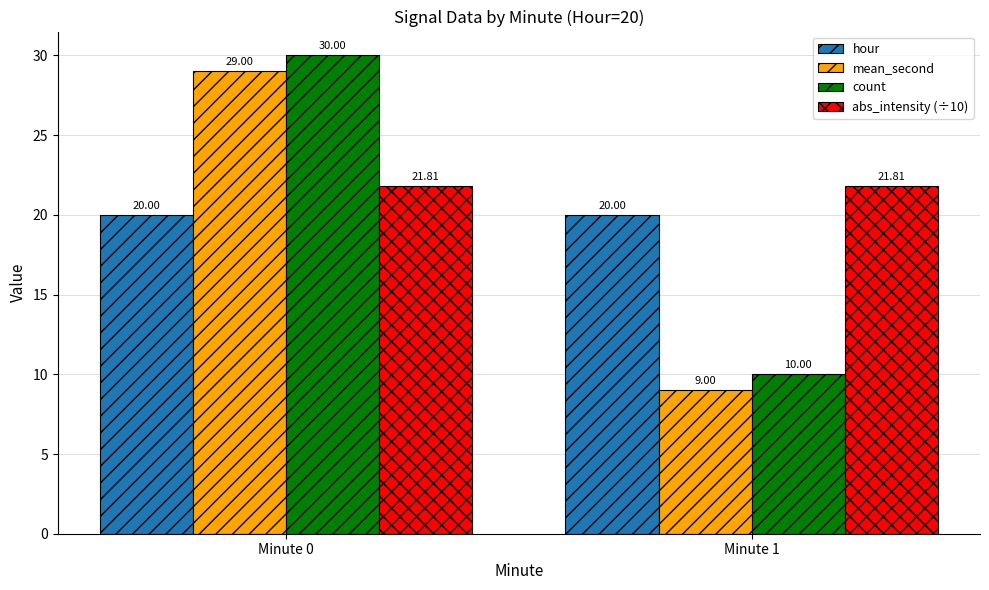

How many data points in mean_second are less than 29?

1